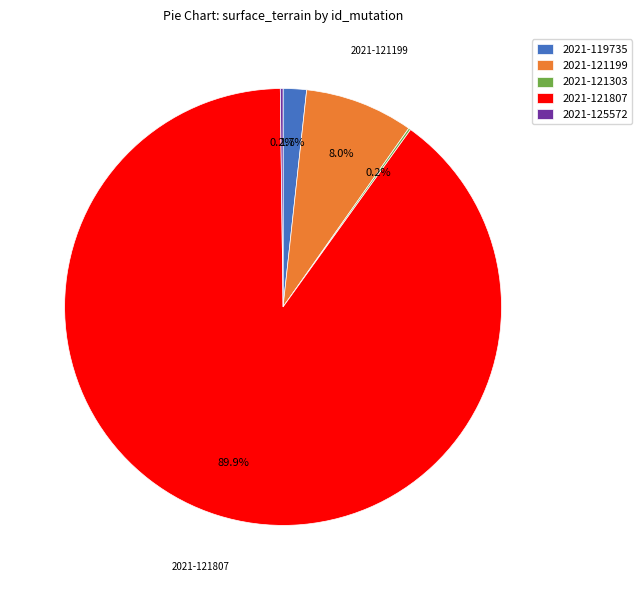

What is the total percentage of 2021-119735 and 2021-121807?

91.6%